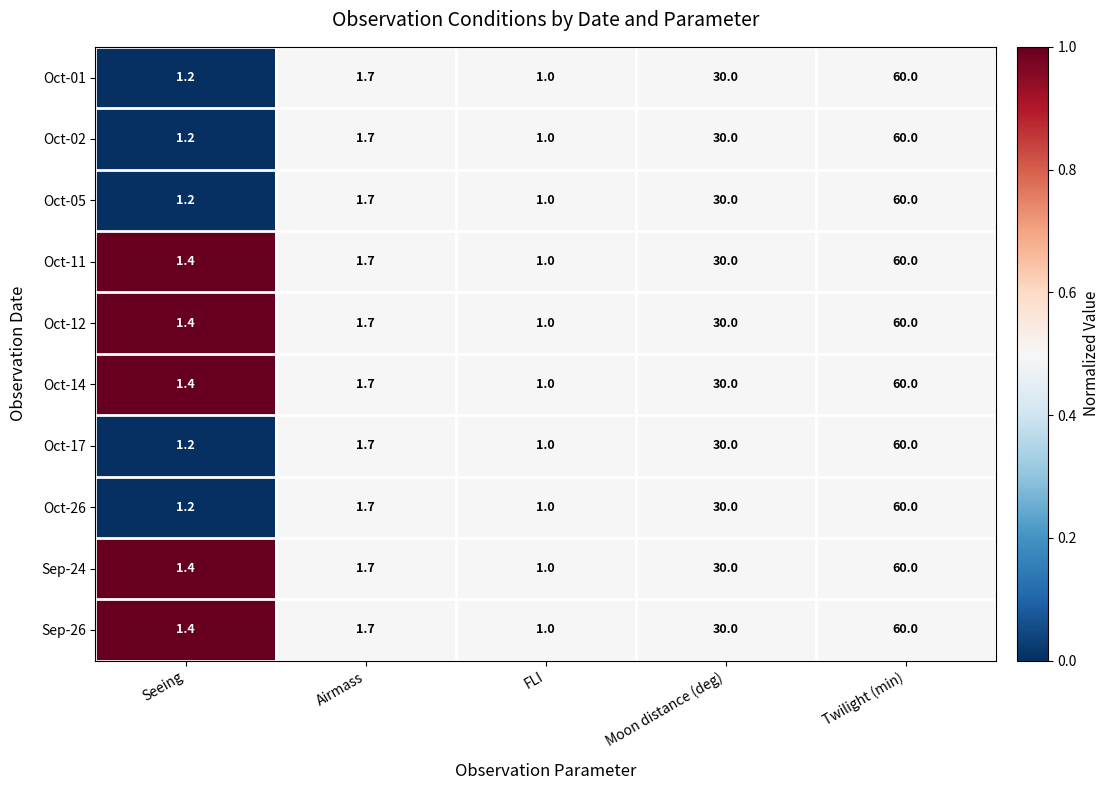

List the labels in order of Oct-17 value, largest first.

Twilight (min), Moon distance (deg), Airmass, Seeing, FLI